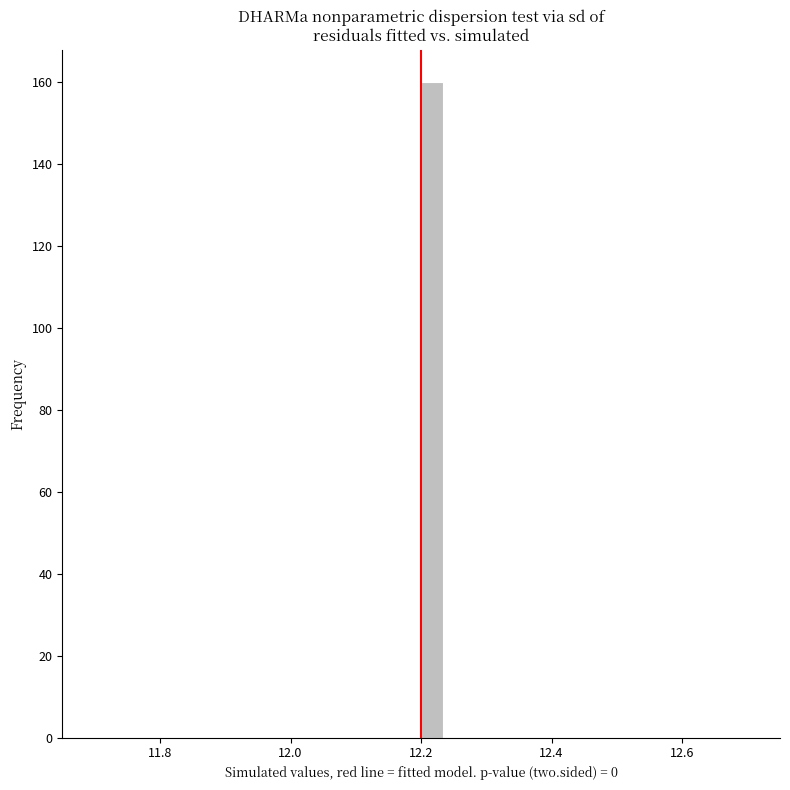

Around what value on the x-axis is the tallest bar? Give the approximate position of its centre, as read against the axis.

12.22